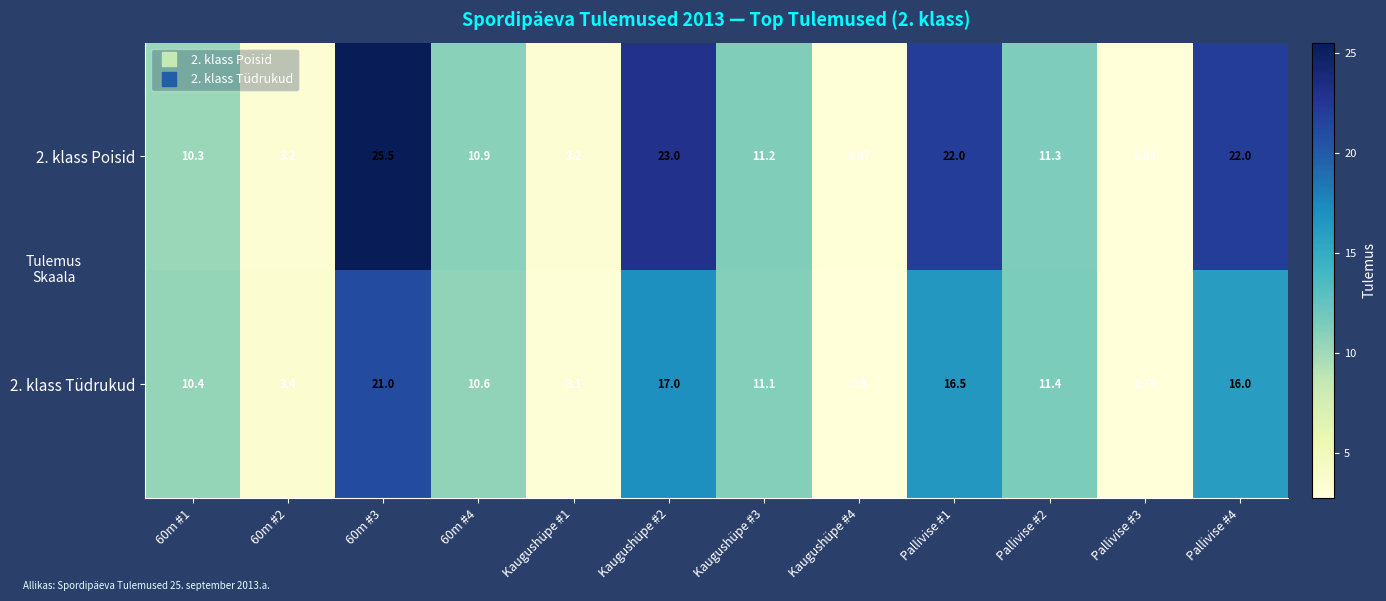

Is the value of 2. klass Tüdrukud at Pallivise #2 greater than the value of 2. klass Poisid at Pallivise #2?

Yes